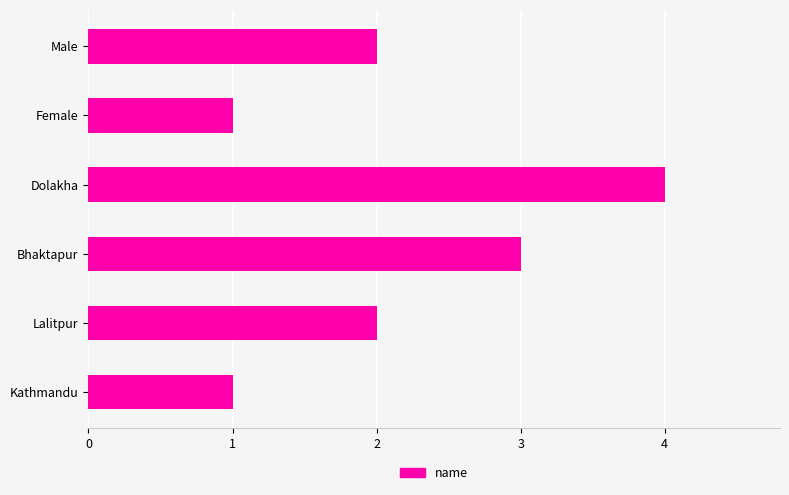

True or false: the data shows 4 at Dolakha.

True